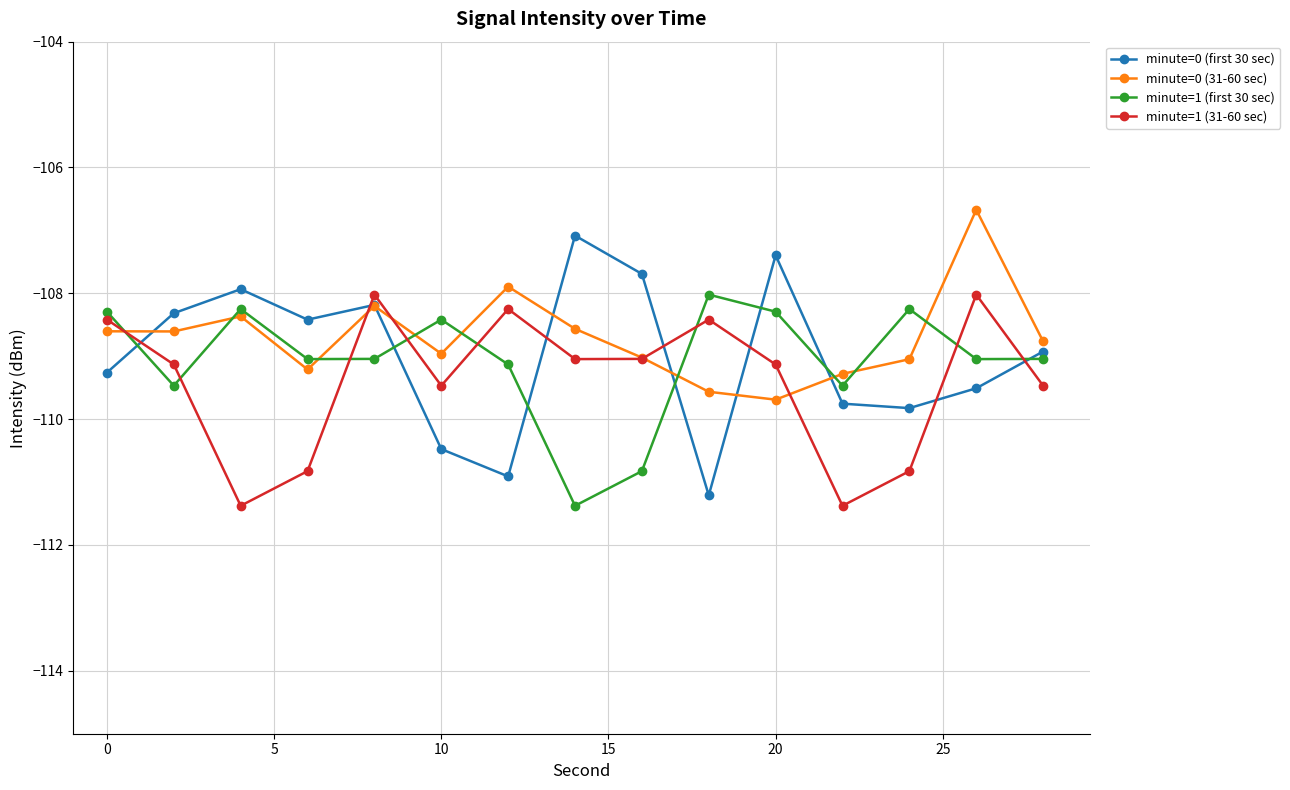

True or false: minute=1 (31-60 sec) and minute=0 (31-60 sec) intersect in this chart.

True